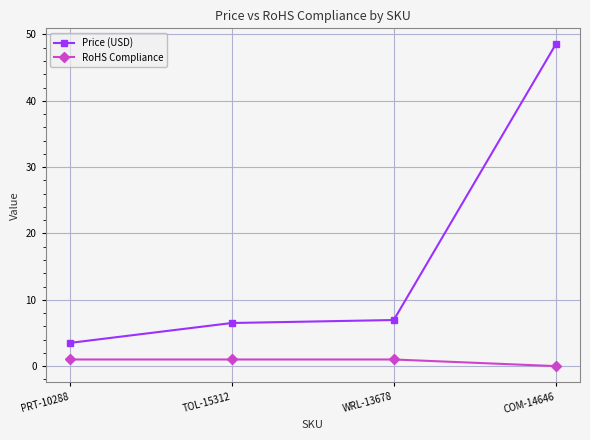

Which series changed the most between WRL-13678 and COM-14646?

Price (USD)